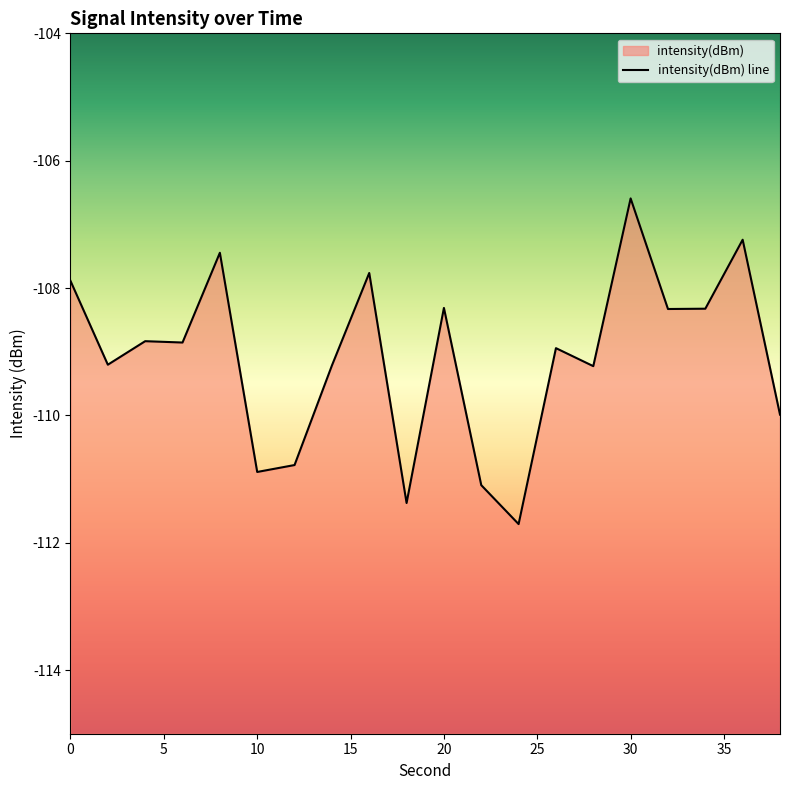

Which has a higher value, 30 or 36?

30